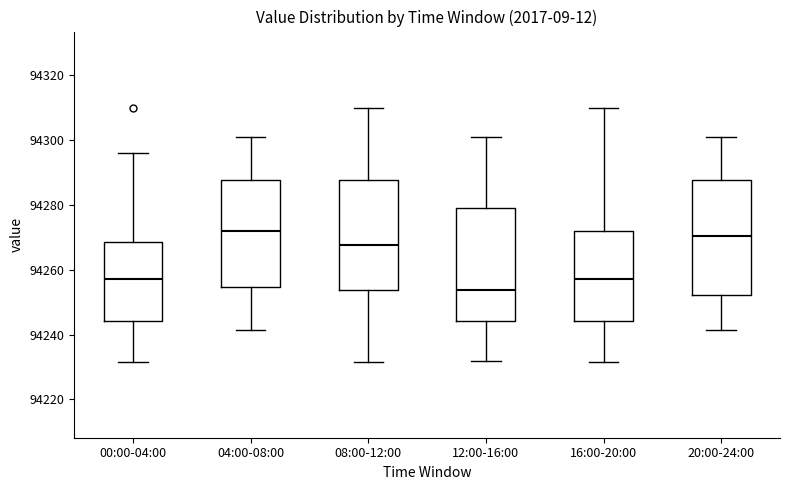

Where does the median line of the box for 08:00-12:00 sit on the y-axis? The values are not printed on the chart, so give them approximately, as read against the axis.

94268